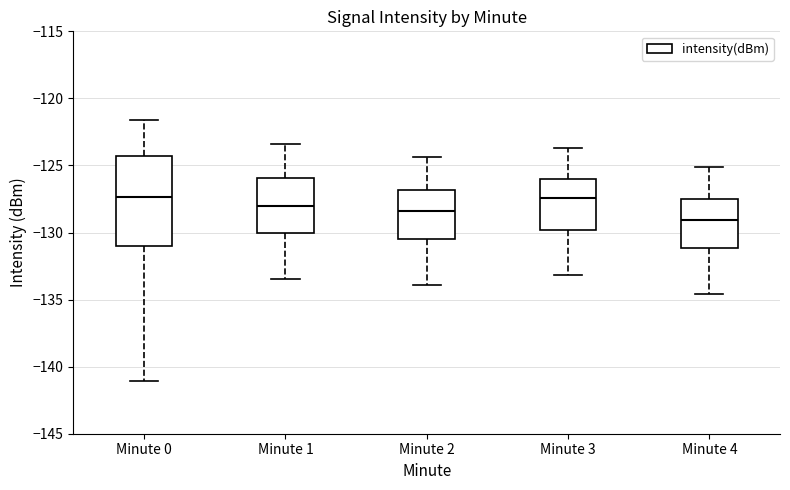

Reading left to right, read every box against the y-axis: the position of its median line, the range the box covers, and the ends of its whiskers. The values are not printed on the chart, so give them approximately, as read against the axis.

Minute 0: median -127.5, box -131.0 to -124.5, whiskers -141.0 to -121.5
Minute 1: median -128.0, box -130.0 to -126.0, whiskers -133.5 to -123.5
Minute 2: median -128.5, box -130.5 to -127.0, whiskers -134.0 to -124.5
Minute 3: median -127.5, box -130.0 to -126.0, whiskers -133.0 to -123.5
Minute 4: median -129.0, box -131.0 to -127.5, whiskers -134.5 to -125.0